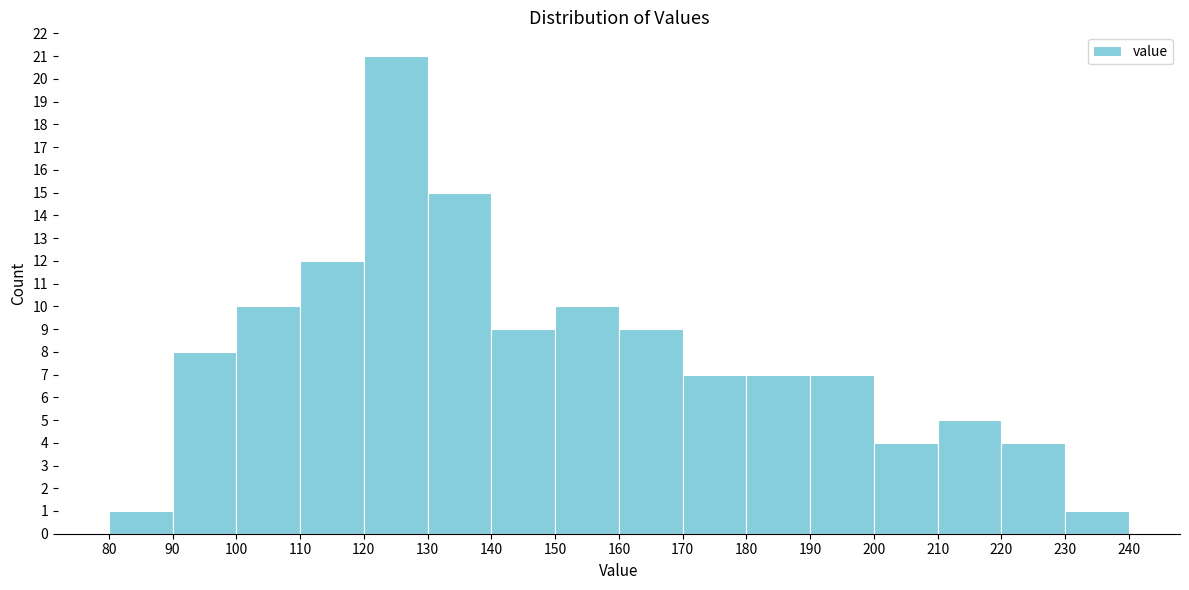

Reading left to right, list every bar in this chart as the range it spans on the x-axis followed by its height. The values are not printed on the chart, so give them approximately, as read against the axis.

80 to 90: 1
90 to 100: 8
100 to 110: 10
110 to 120: 12
120 to 130: 21
130 to 140: 15
140 to 150: 9
150 to 160: 10
160 to 170: 9
170 to 180: 7
180 to 190: 7
190 to 200: 7
200 to 210: 4
210 to 220: 5
220 to 230: 4
230 to 240: 1